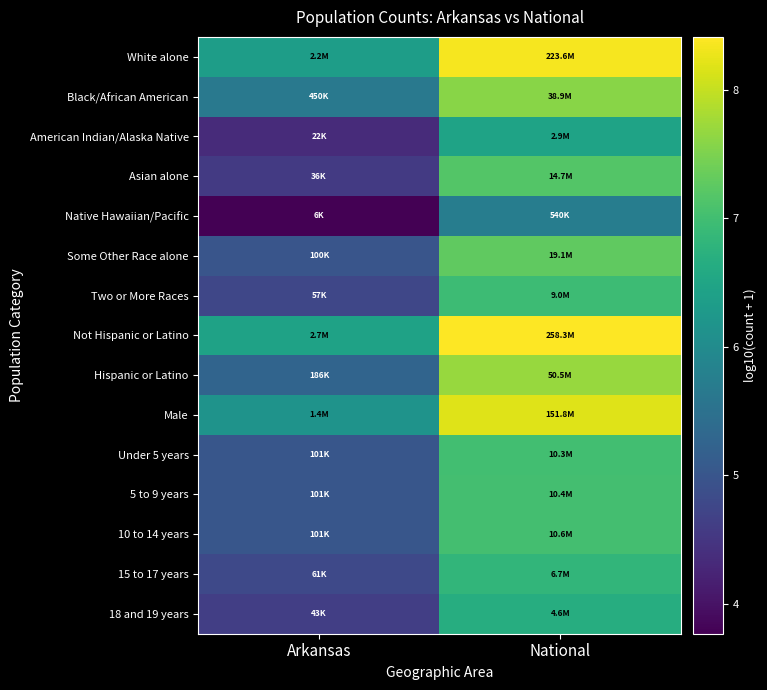

At which category is the sum across all series the highest?

National